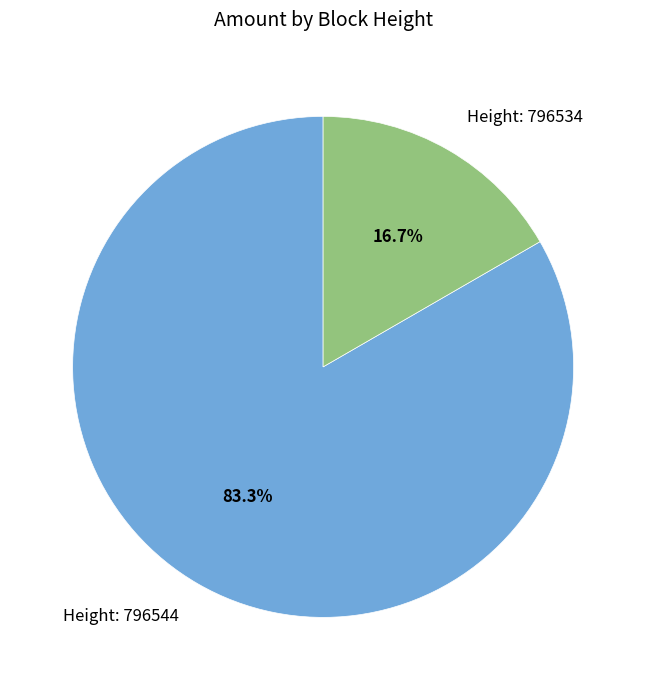

How many slices are in this pie chart?

2